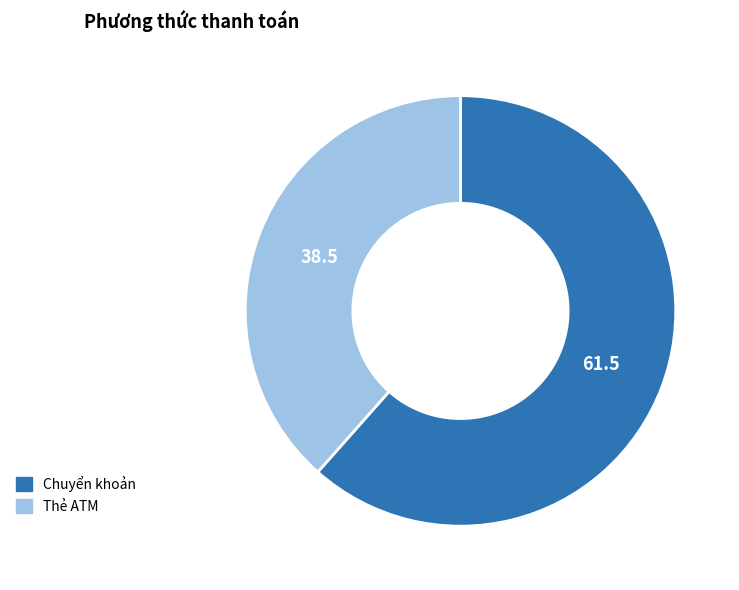

Approximately how many times larger is the value at Thẻ ATM compared to Chuyển khoản?

0.6